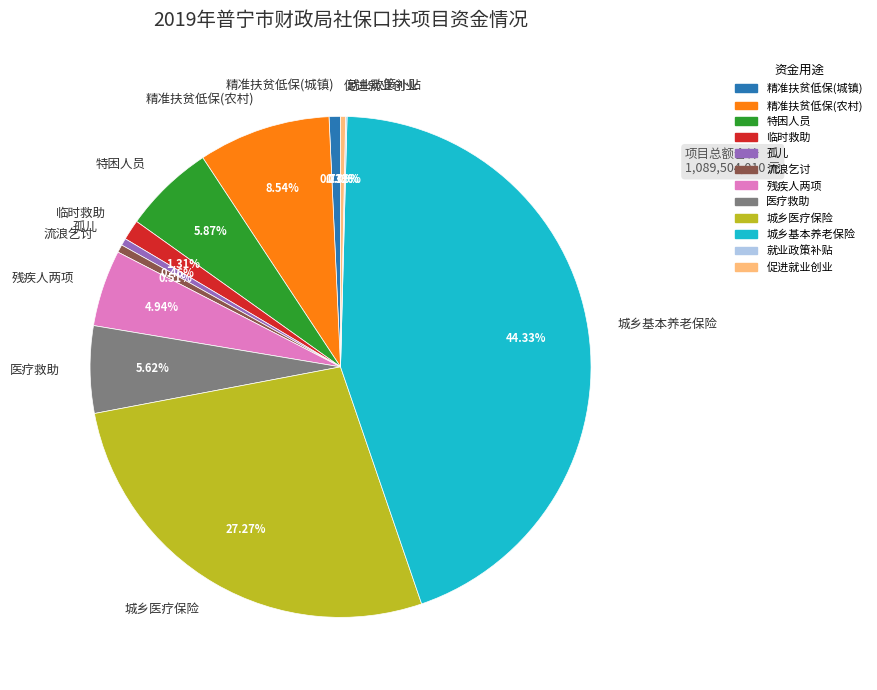

Between 精准扶贫低保(城镇) and 临时救助, which is larger?

临时救助